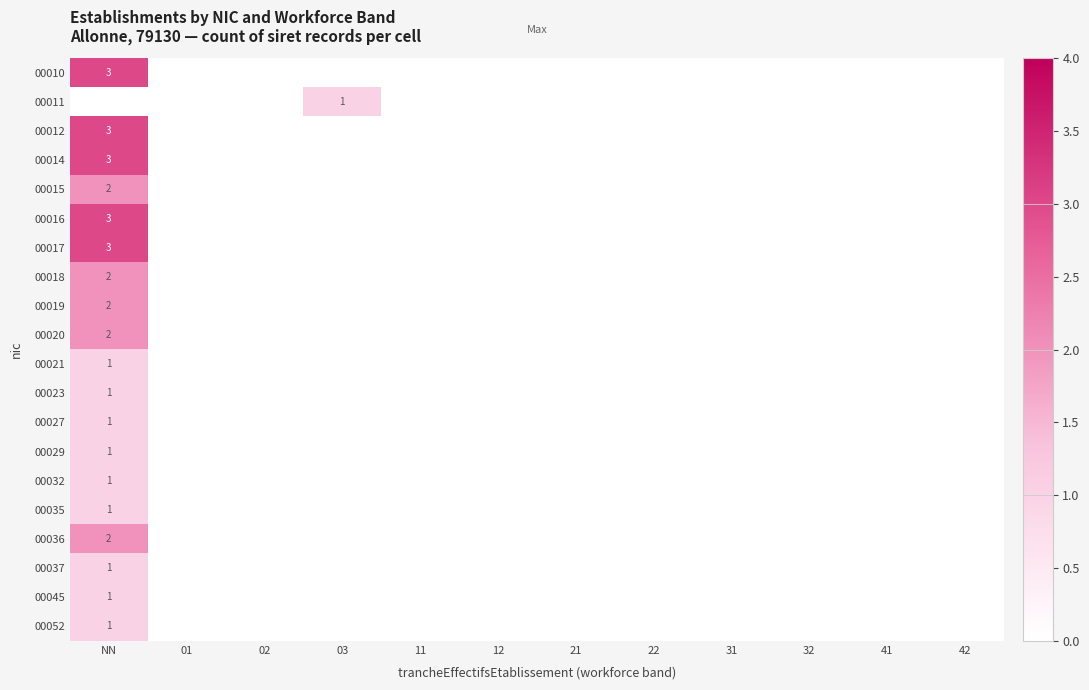

True or false: 00010 has a value of 1 at NN.

False